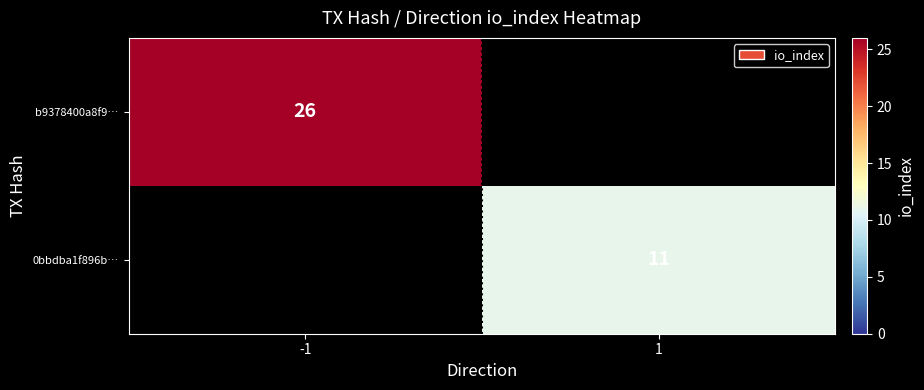

The value of 0bbdba1f896b… at 1 is 11. True or false?

True